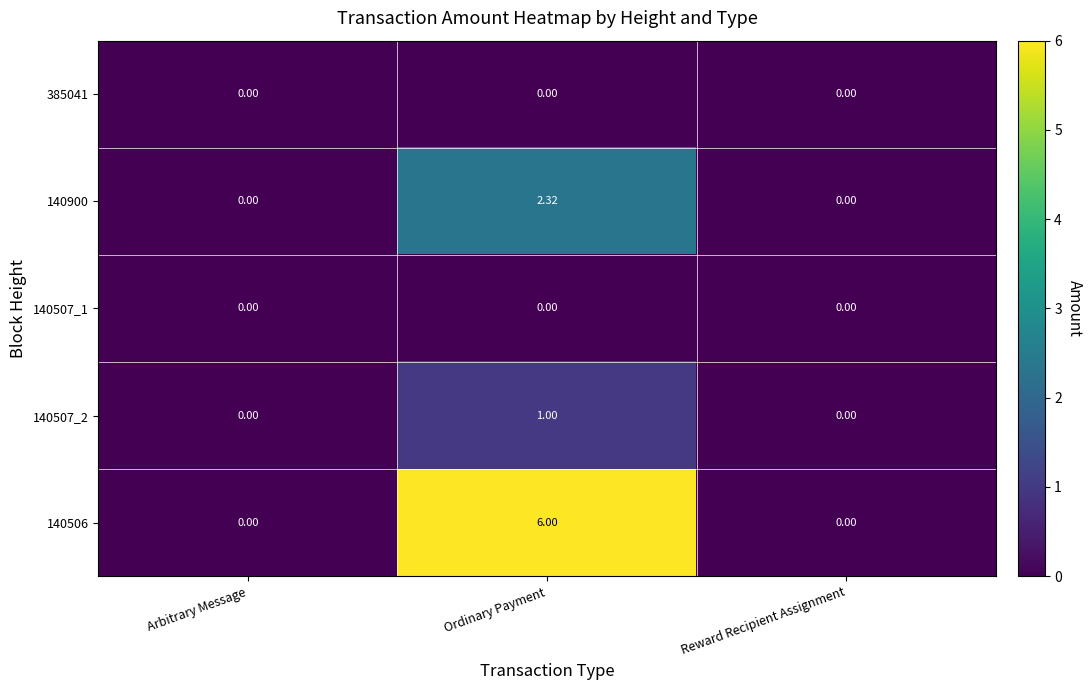

At which category is the sum across all series the highest?

Ordinary Payment